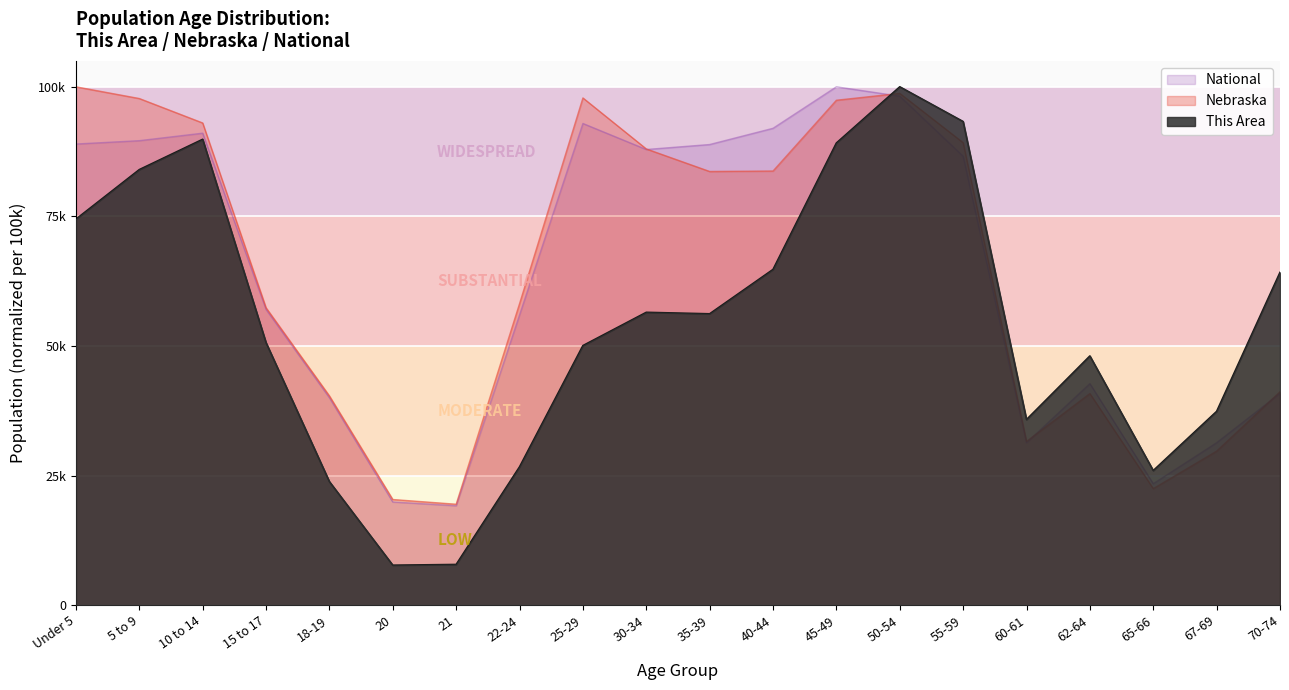

Which series has the largest total across all categories?

Nebraska